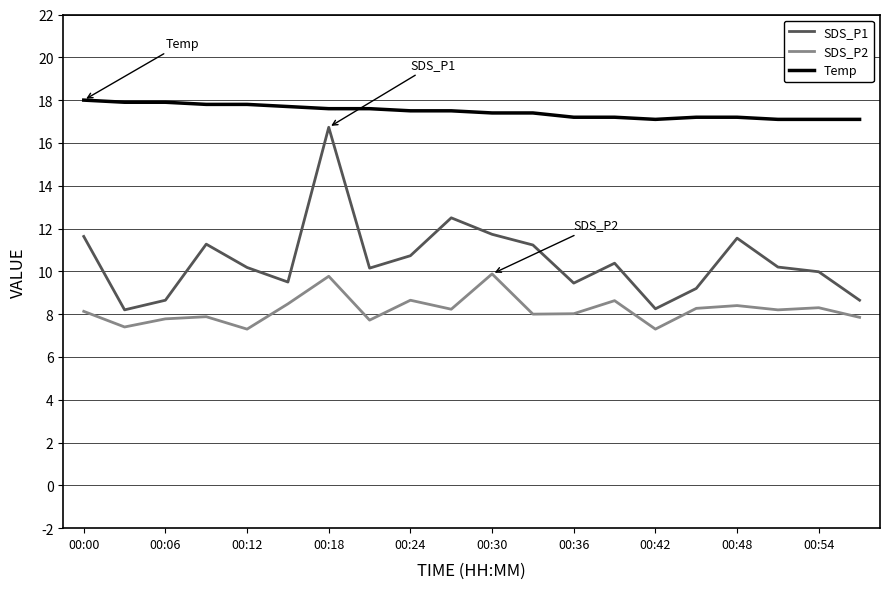

Rank the series by their maximum value, from highest to lowest.

Temp, SDS_P1, SDS_P2